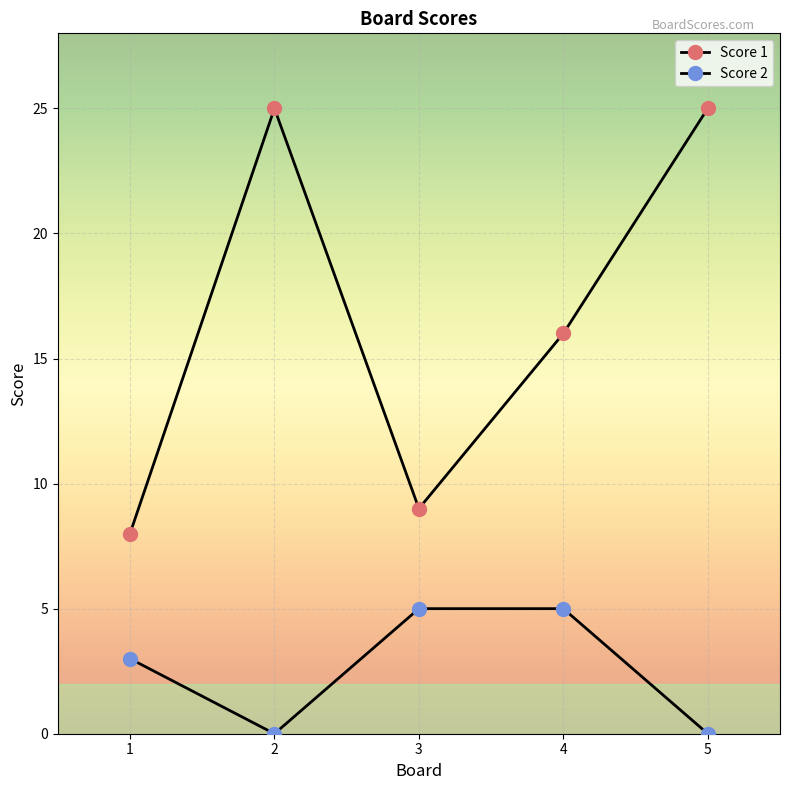

Does the chart have visible grid lines?

Yes